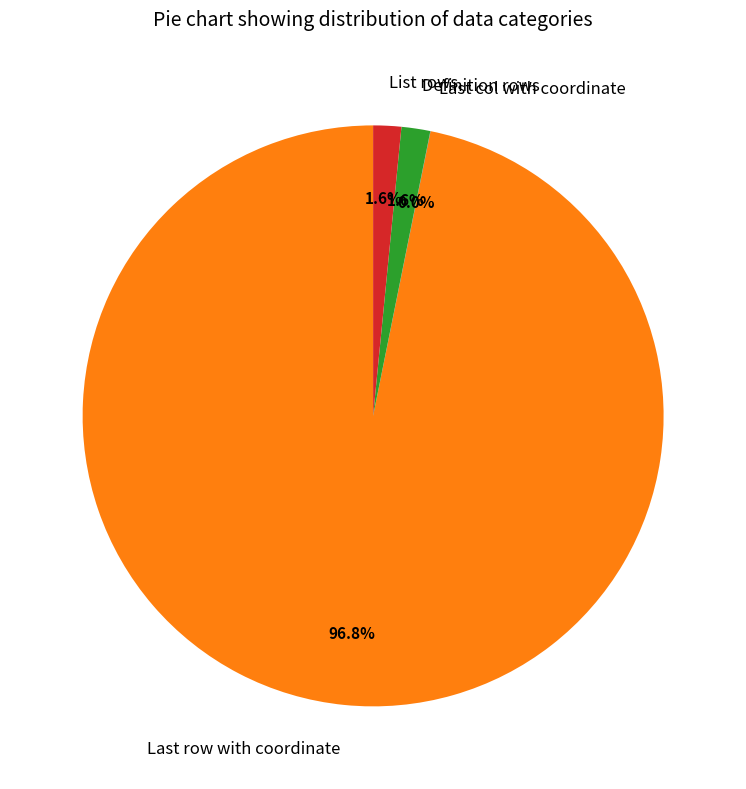

What is the largest slice in the pie chart?

Last row with coordinate